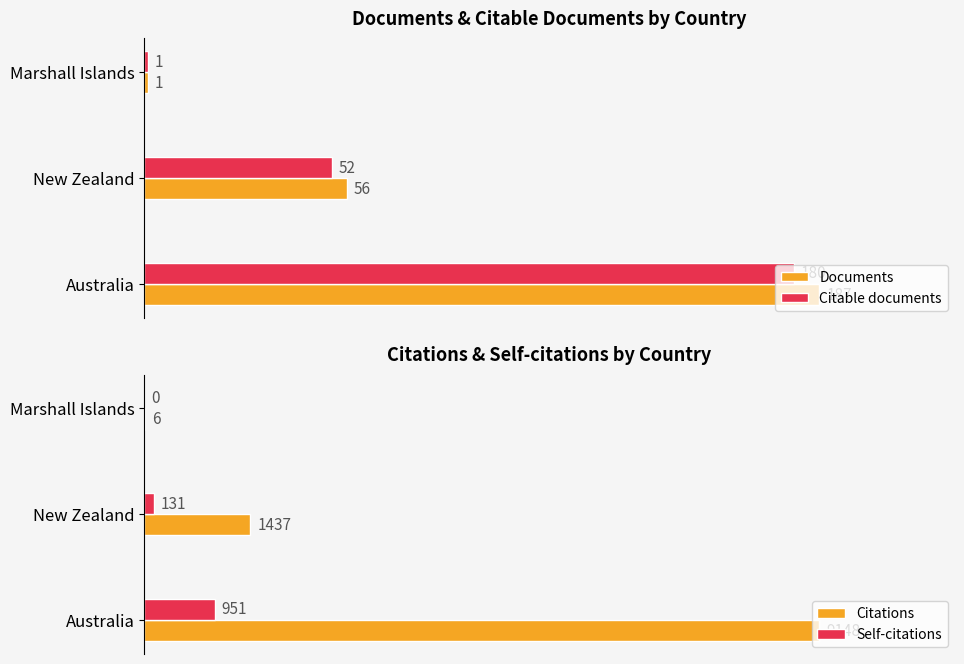

What is the value of the Citable documents bar at the 2nd from the left?

52